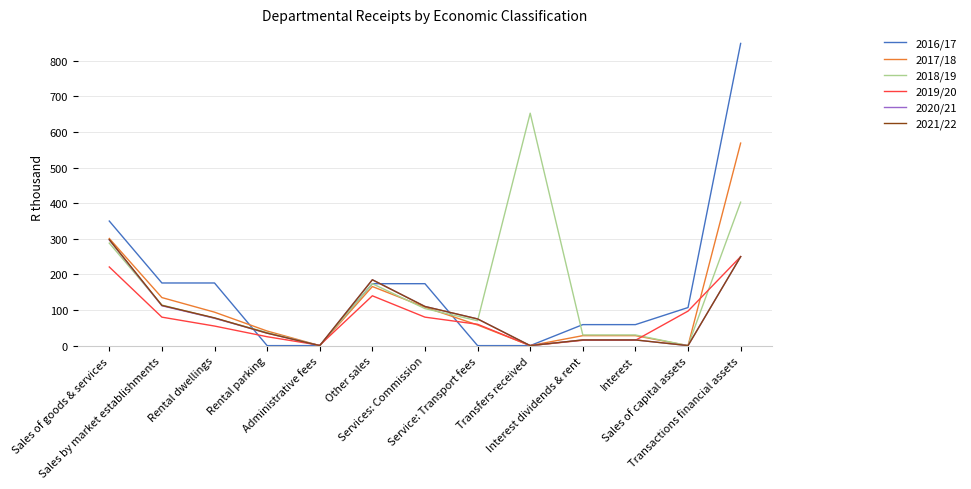

What are all the series names shown in the legend?

2016/17, 2017/18, 2018/19, 2019/20, 2020/21, 2021/22